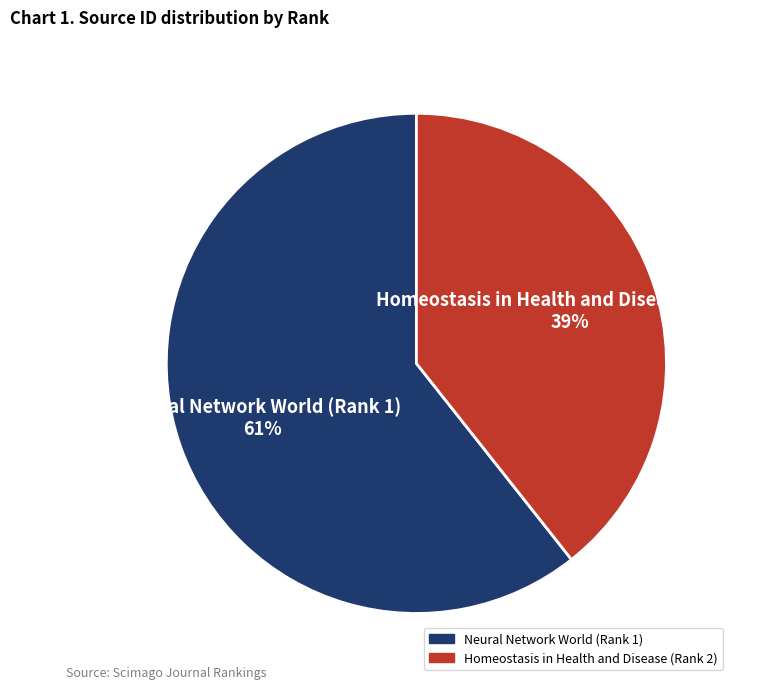

Does any single category account for the majority?

Yes